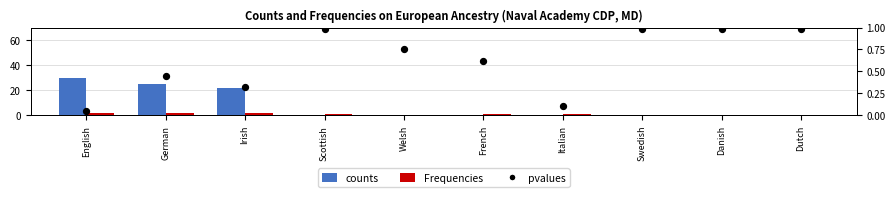

What is the total value across all series at Swedish?

1.0